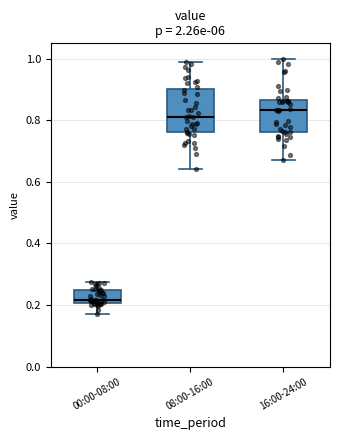

Where does the median line of the box for 16:00-24:00 sit on the y-axis? The values are not printed on the chart, so give them approximately, as read against the axis.

0.84